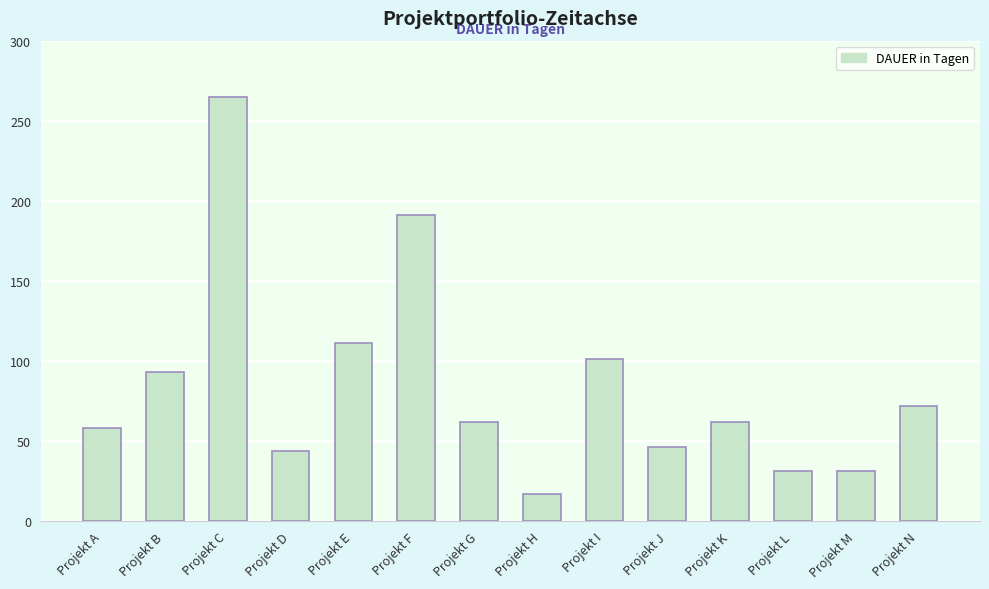

Reading left to right, list all the values displayed in this chart.

58	93	265	44	111	191	62	17	101	46	62	31	31	72